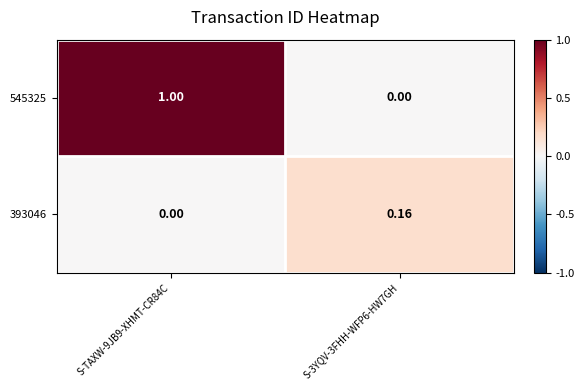

Between S-TAXW-9JB9-XHMT-CR84C and S-3YQV-3FHH-WFP6-HW7GH, which series saw the biggest shift?

545325